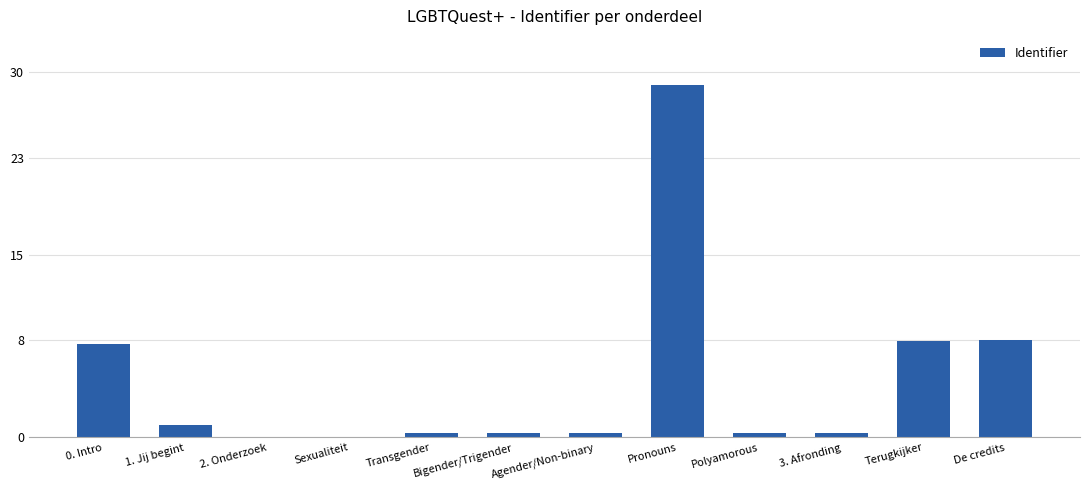

Between 2. Onderzoek and 1. Jij begint, which is larger?

1. Jij begint